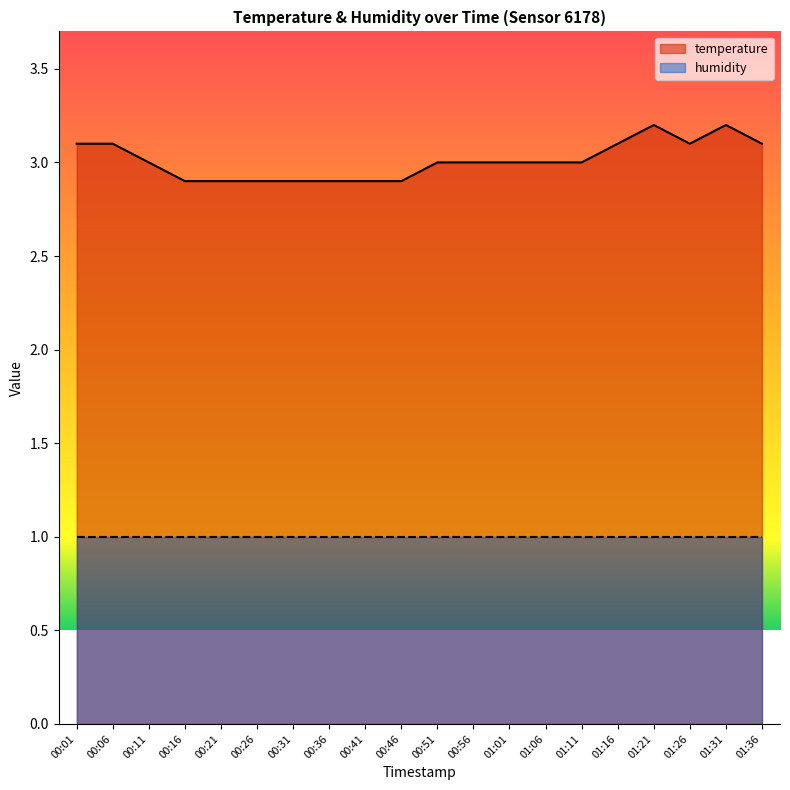

What is the value of the 12th point from the left?

3.0